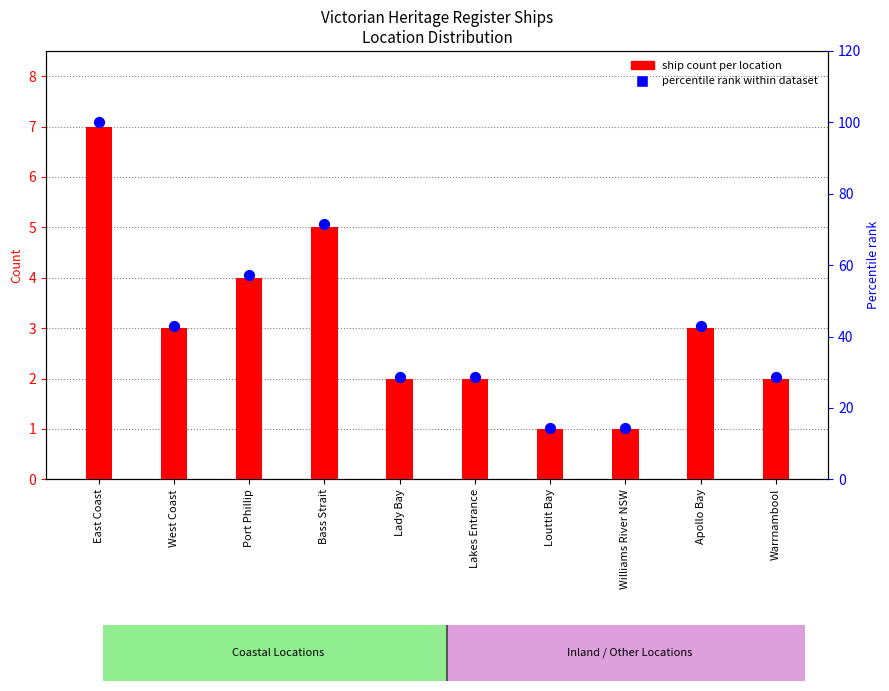

At how many categories does at least one series exceed 37?

5